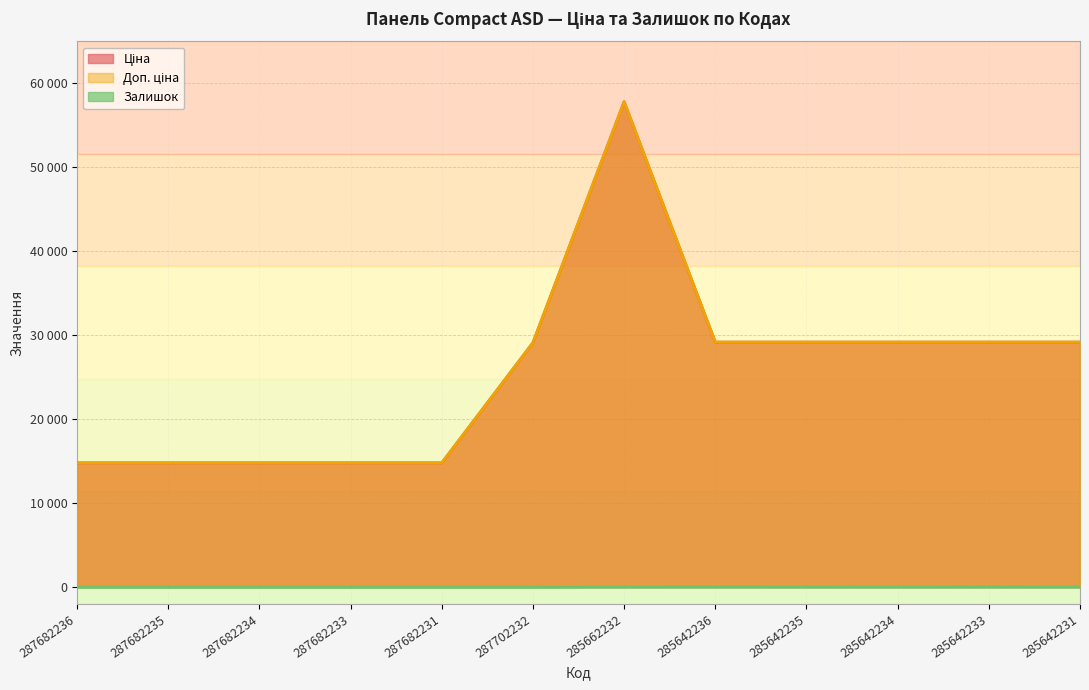

What is the difference between the second highest and second lowest values in the Ціна series?

14387.7